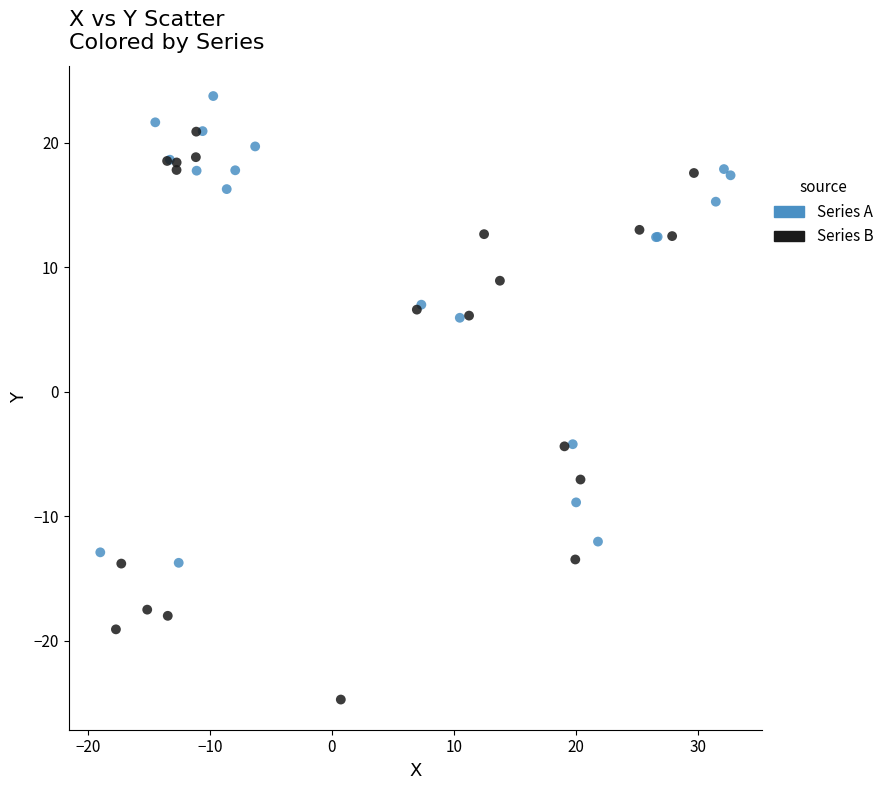

Which series reaches the minimum Y coordinate?

Series B